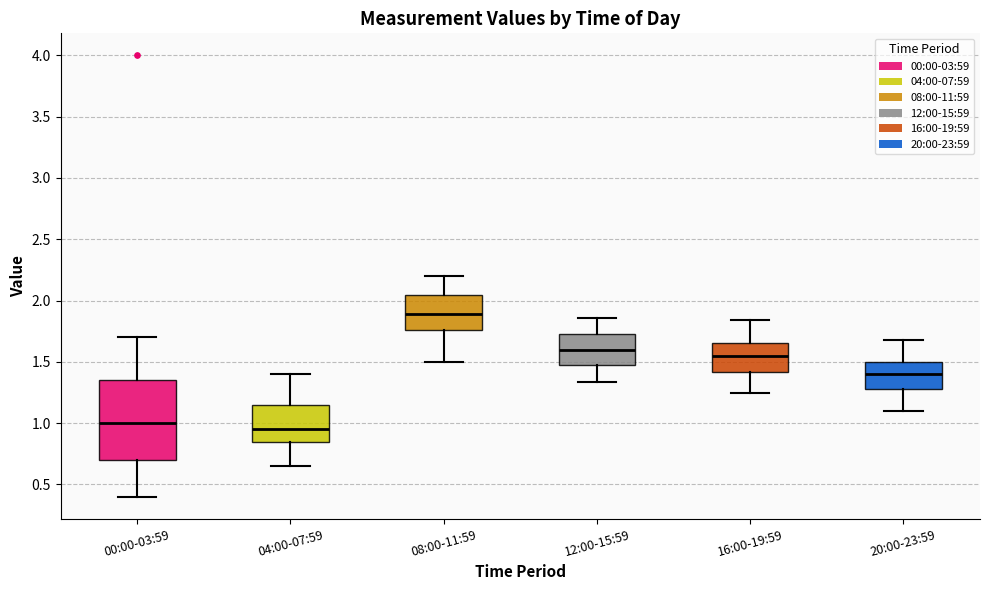

Reading left to right, read every box against the y-axis: the position of its median line, the range the box covers, and the ends of its whiskers. The values are not printed on the chart, so give them approximately, as read against the axis.

00:00-03:59: median 1.00, box 0.70 to 1.35, whiskers 0.40 to 1.70
04:00-07:59: median 0.95, box 0.85 to 1.15, whiskers 0.65 to 1.40
08:00-11:59: median 1.90, box 1.75 to 2.05, whiskers 1.50 to 2.20
12:00-15:59: median 1.60, box 1.50 to 1.75, whiskers 1.35 to 1.85
16:00-19:59: median 1.55, box 1.40 to 1.65, whiskers 1.25 to 1.85
20:00-23:59: median 1.40, box 1.30 to 1.50, whiskers 1.10 to 1.70